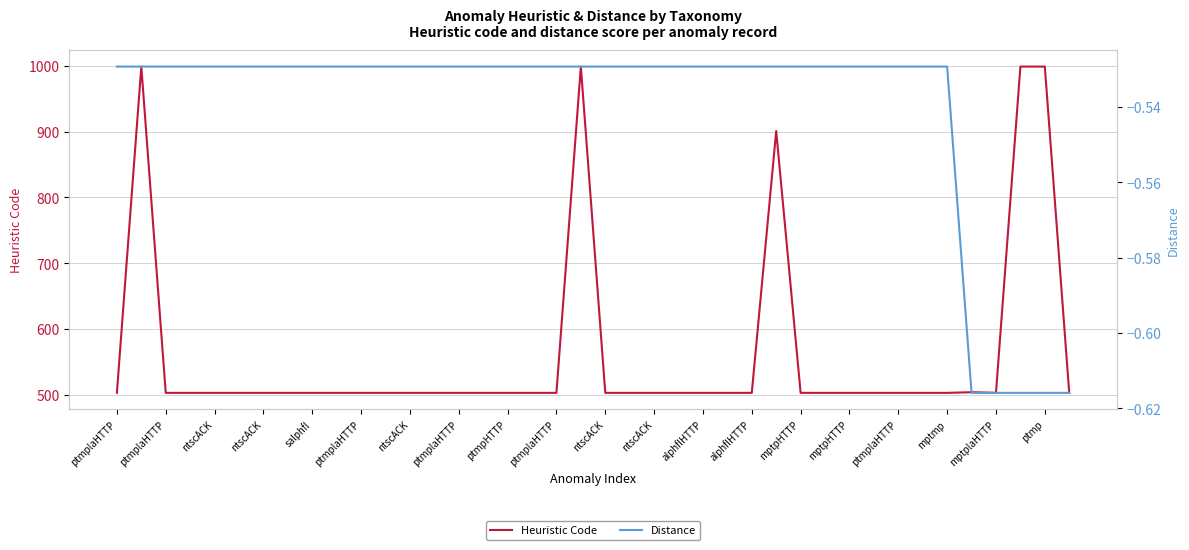

True or false: Distance and Heuristic Code intersect in this chart.

False